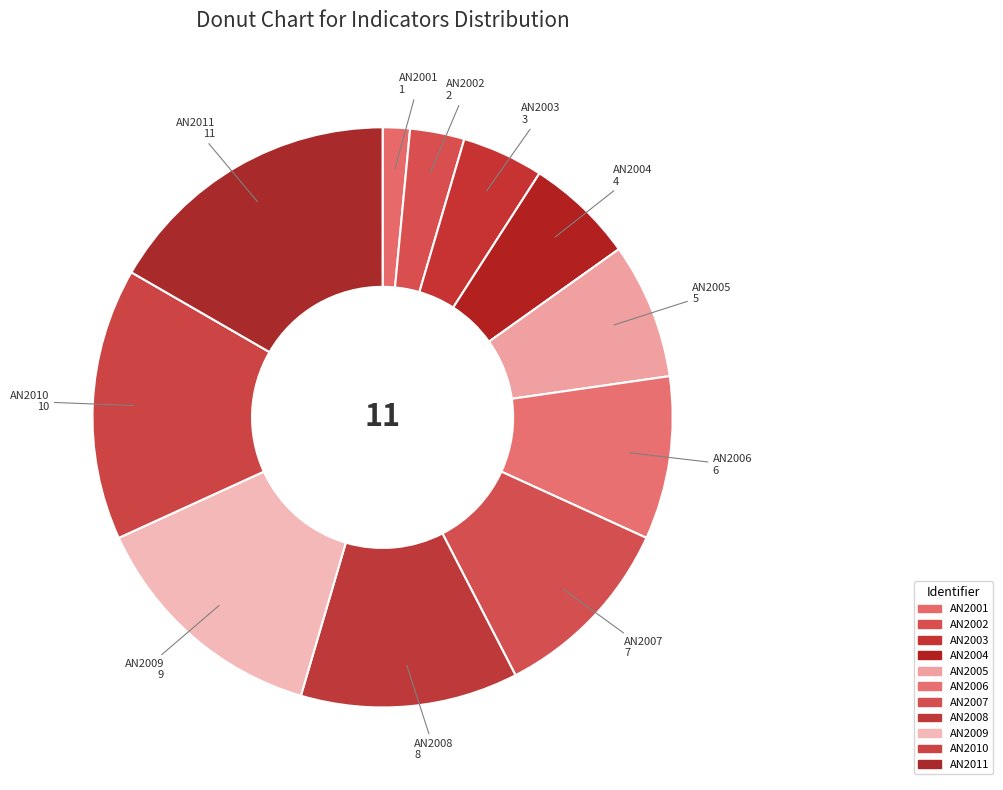

What is the smallest slice in the pie chart?

AN2001